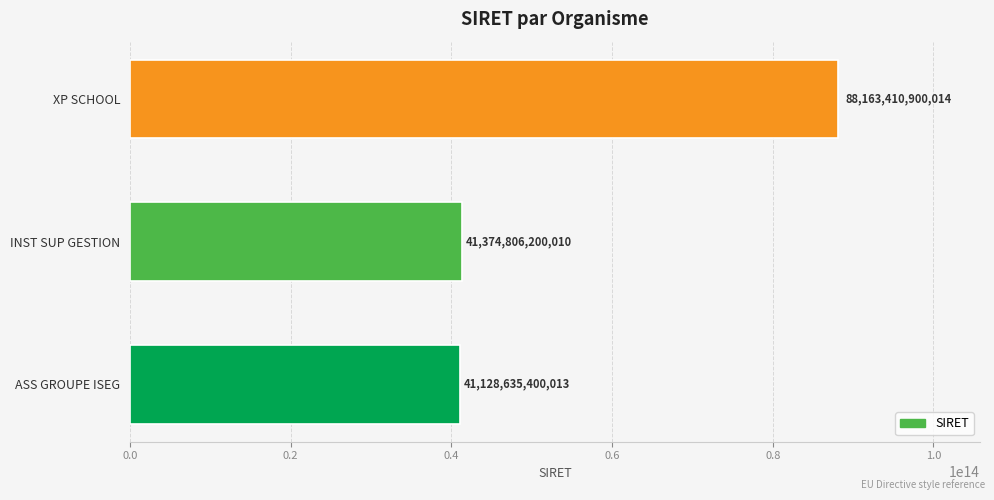

Rank the categories by value from highest to lowest.

XP SCHOOL, INST SUP GESTION, ASS GROUPE ISEG